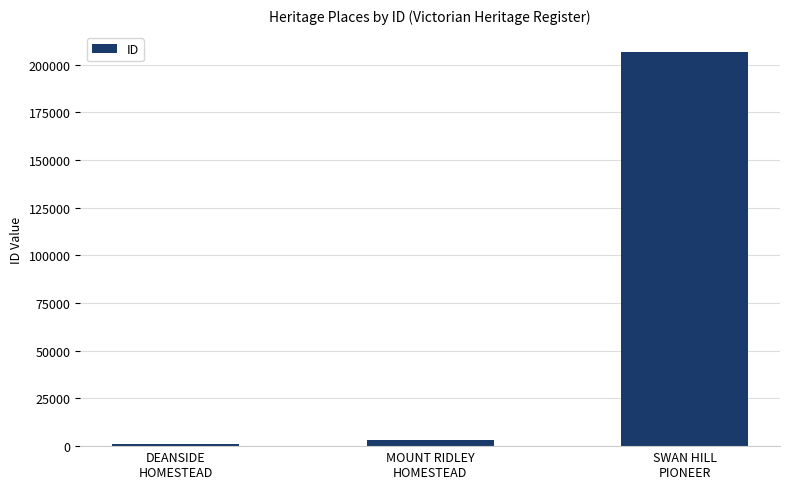

List the labels in order of value, largest first.

SWAN HILL
PIONEER, MOUNT RIDLEY
HOMESTEAD, DEANSIDE
HOMESTEAD